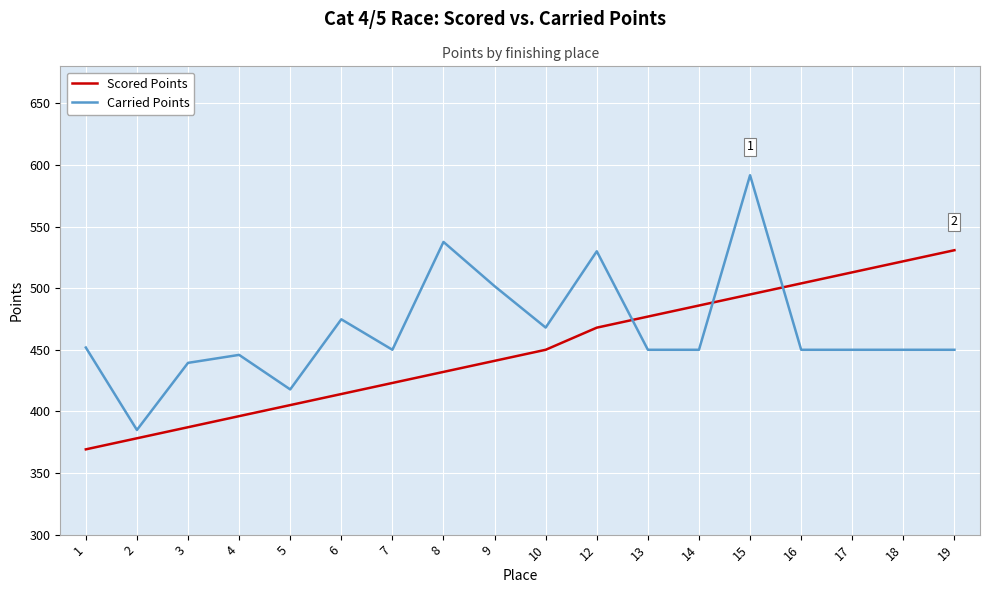

The value of Scored Points at 17 is 512.8. True or false?

True